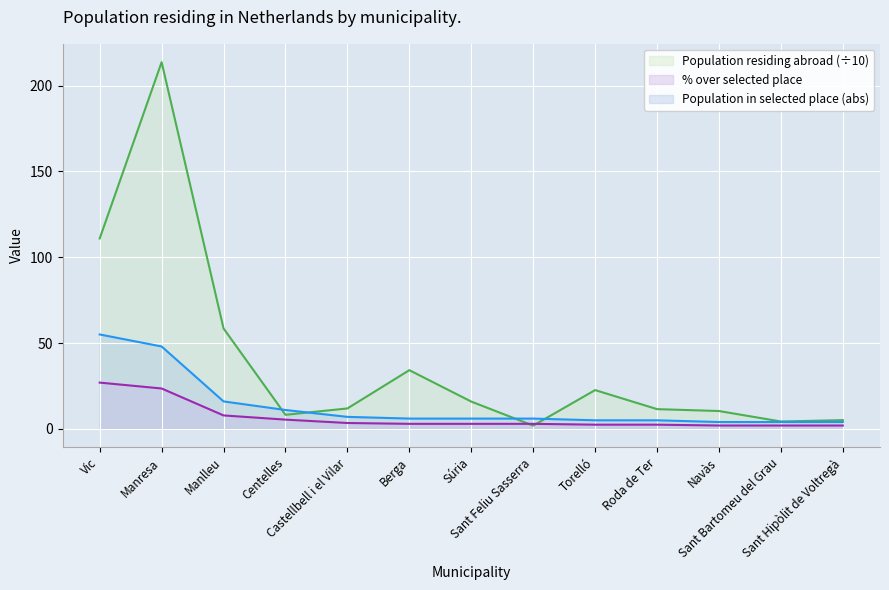

At how many categories does at least one series exceed 183?

1